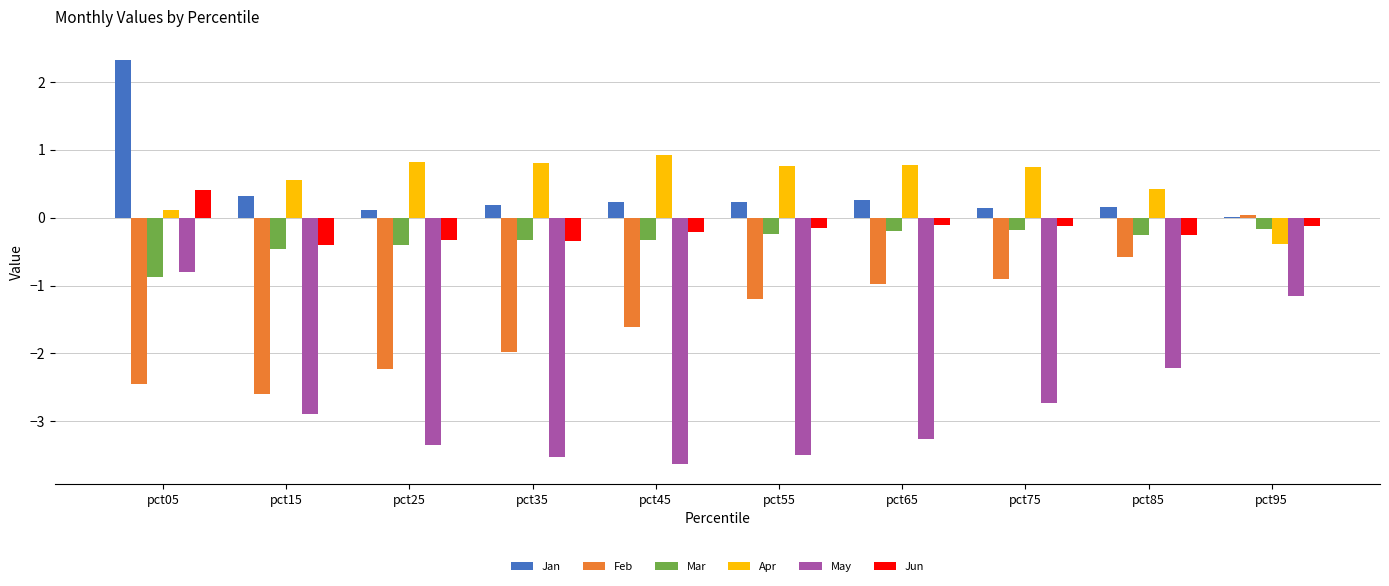

How many groups of bars are there?

10